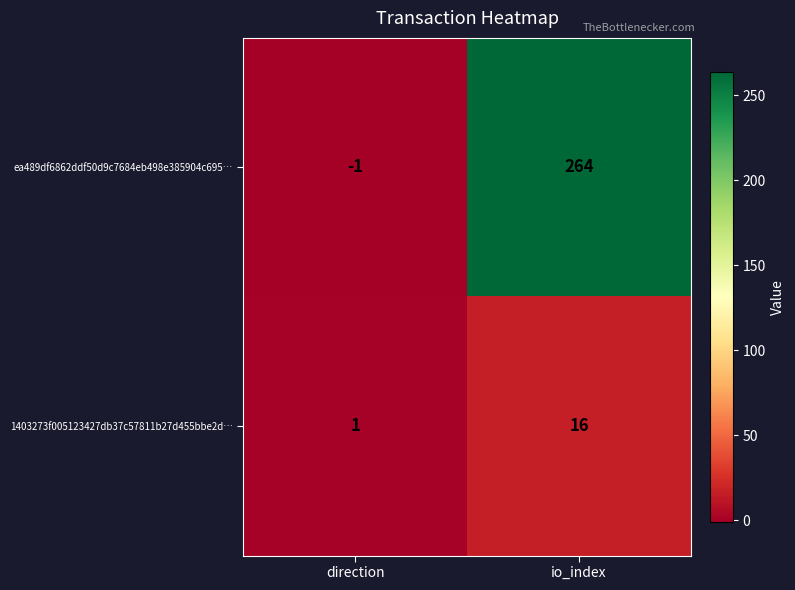

Reading right to left, transcribe all the data shown in this chart.

ea489df6862ddf50d9c7684eb498e385904c695…: 264	-1
1403273f005123427db37c57811b27d455bbe2d…: 16	1